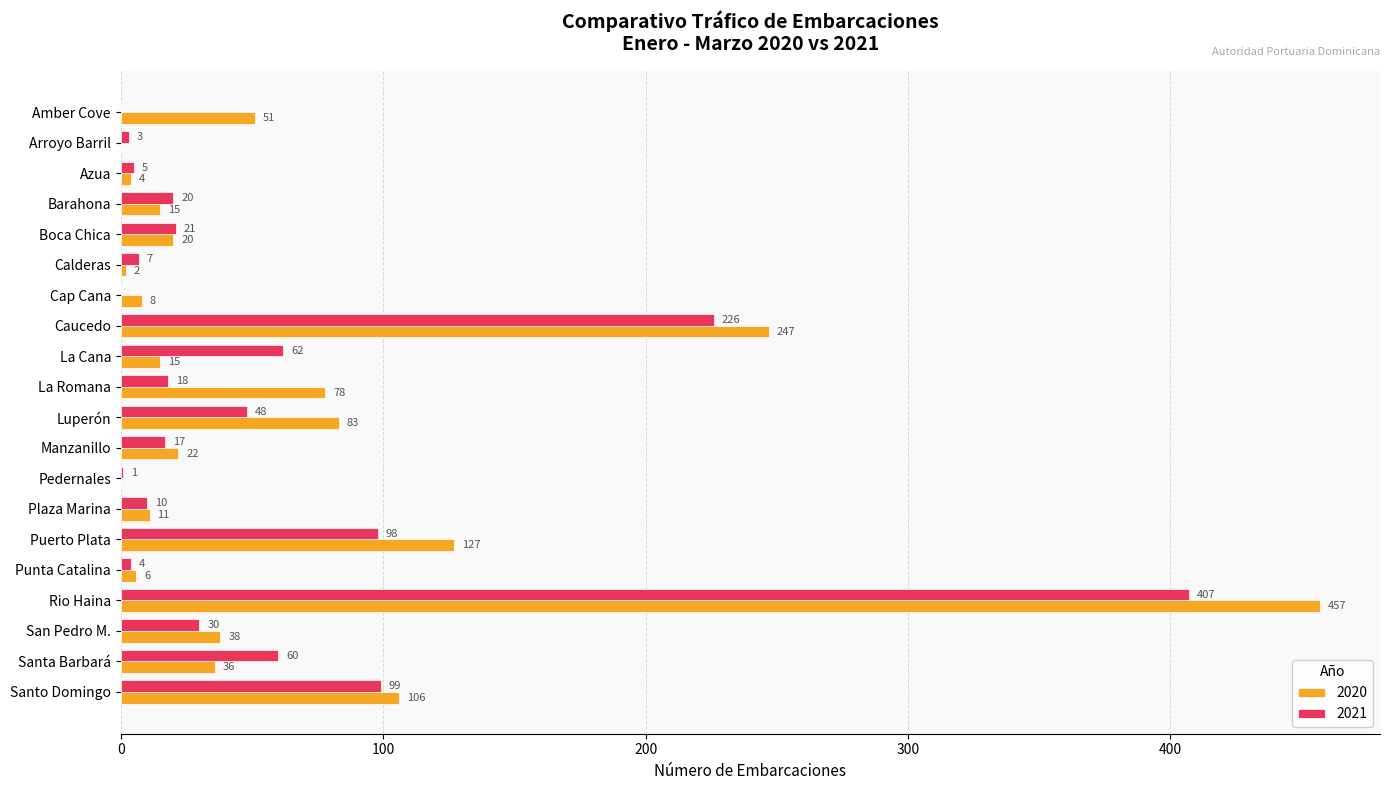

True or false: 2020 has a value of 11 at Plaza Marina.

True